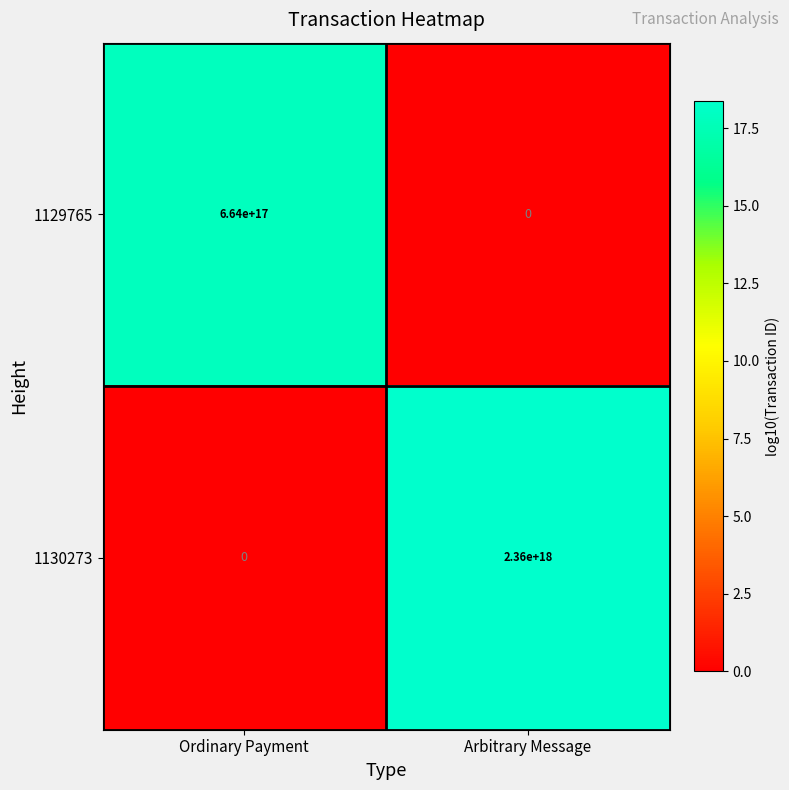

Which category has the highest value in the 1129765 series?

Ordinary Payment